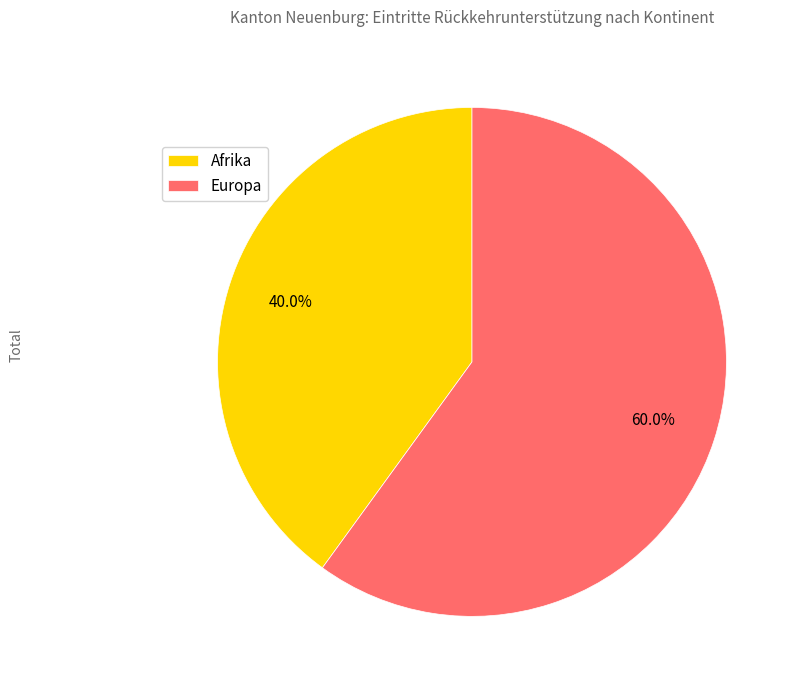

Is it true that Afrika is 40% of the pie?

True